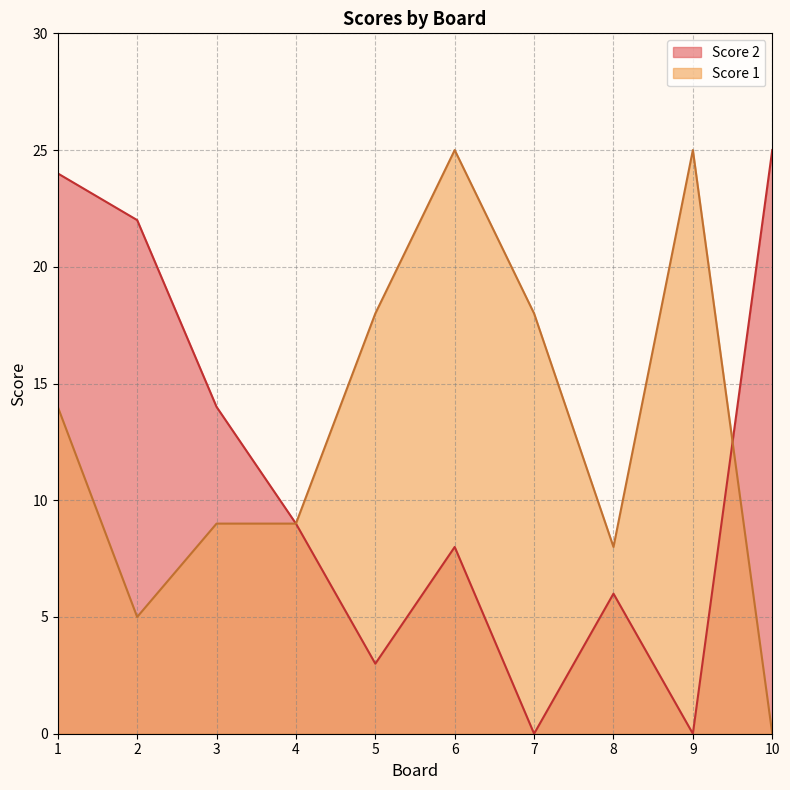

The Score 2 series shows 6 at 8. True or false?

True